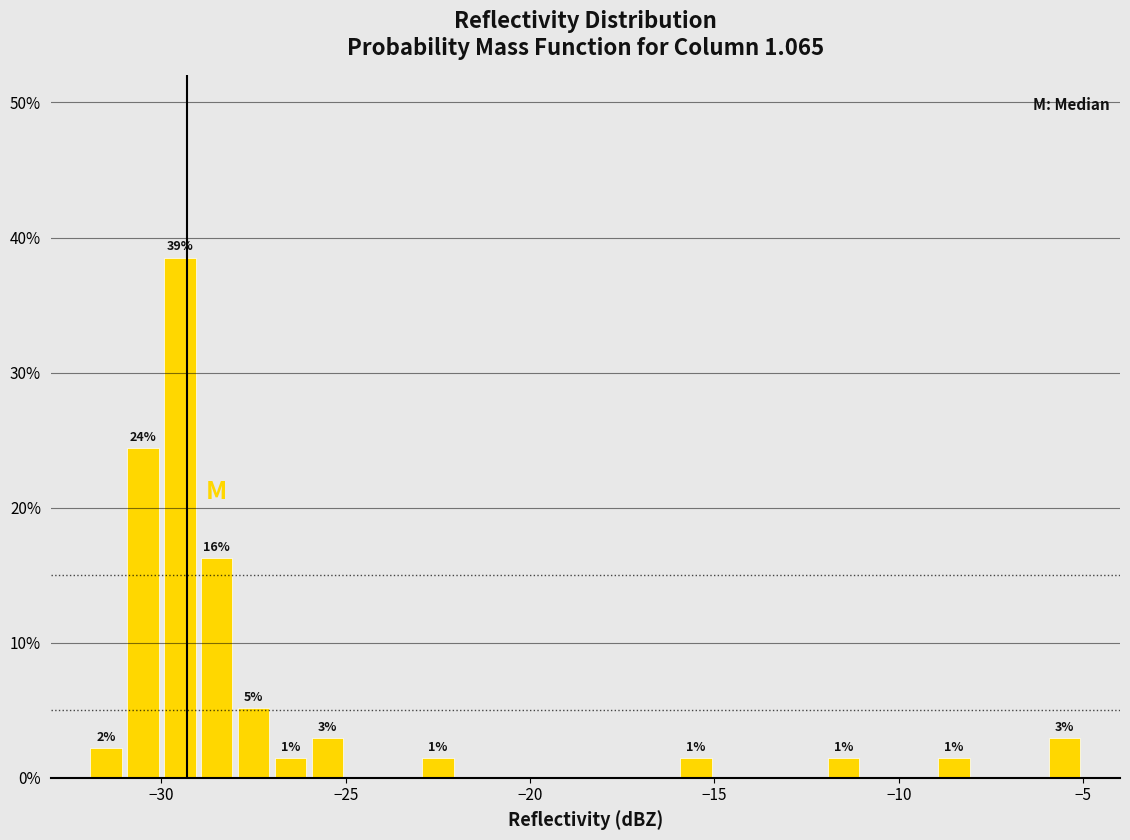

Read against the x-axis, roughly where is the centre of the tallest bar?

-29.5